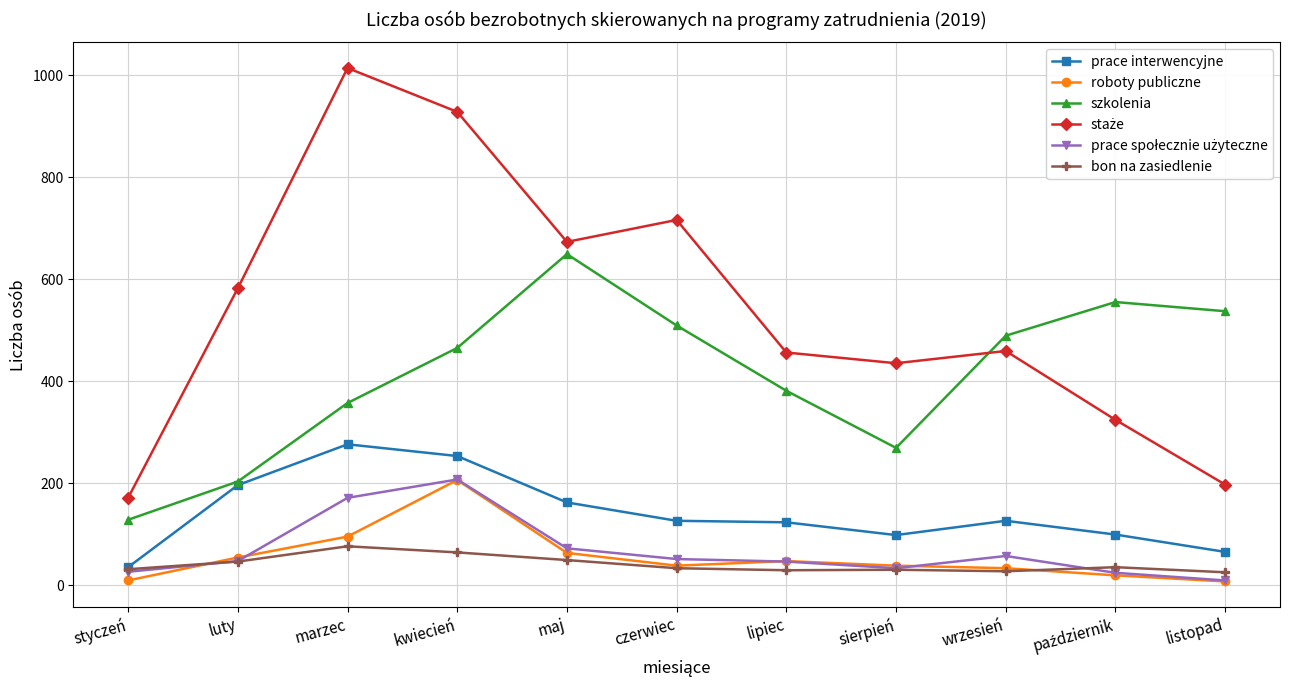

True or false: bon na zasiedlenie has more than 0 interior local peaks.

True